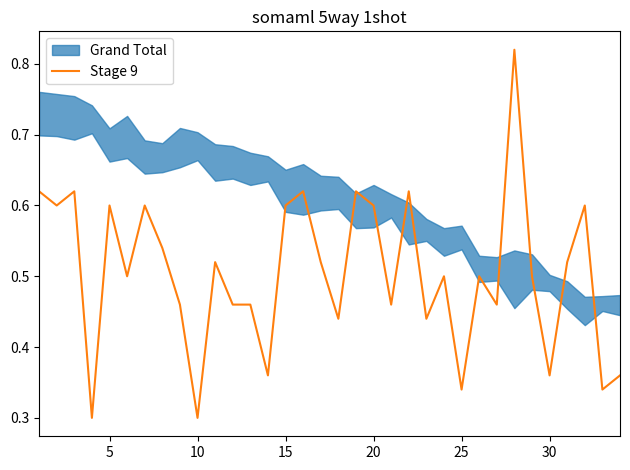

How many lines are shown in the chart?

1